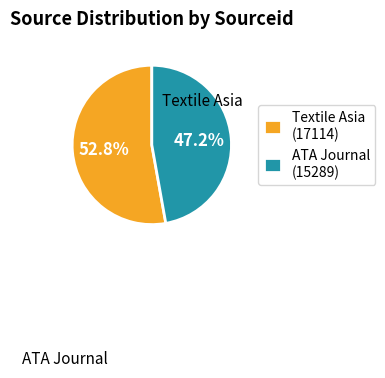

How many slices are in this pie chart?

2